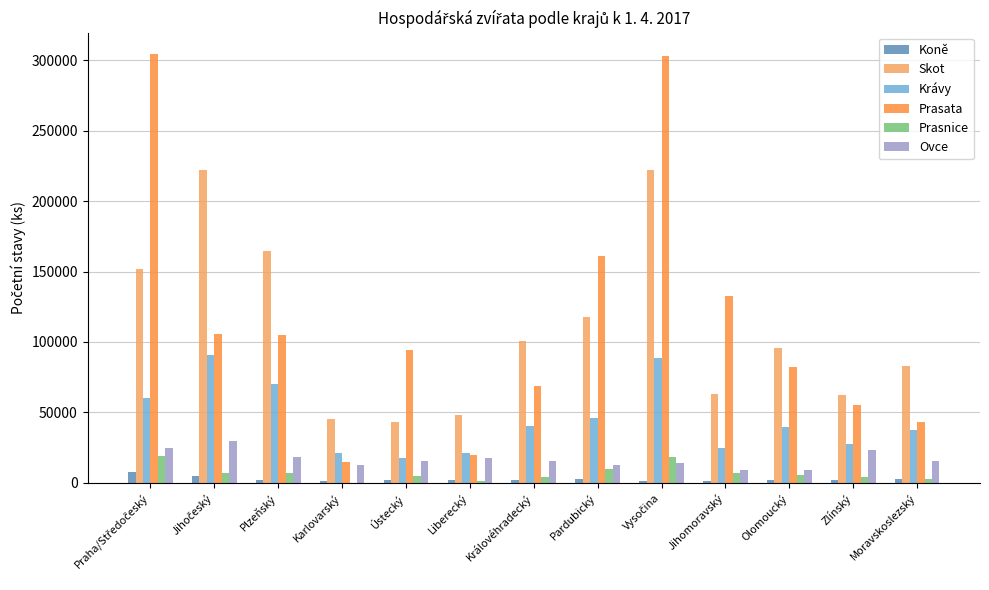

Which series has the largest range (max minus min)?

Prasata